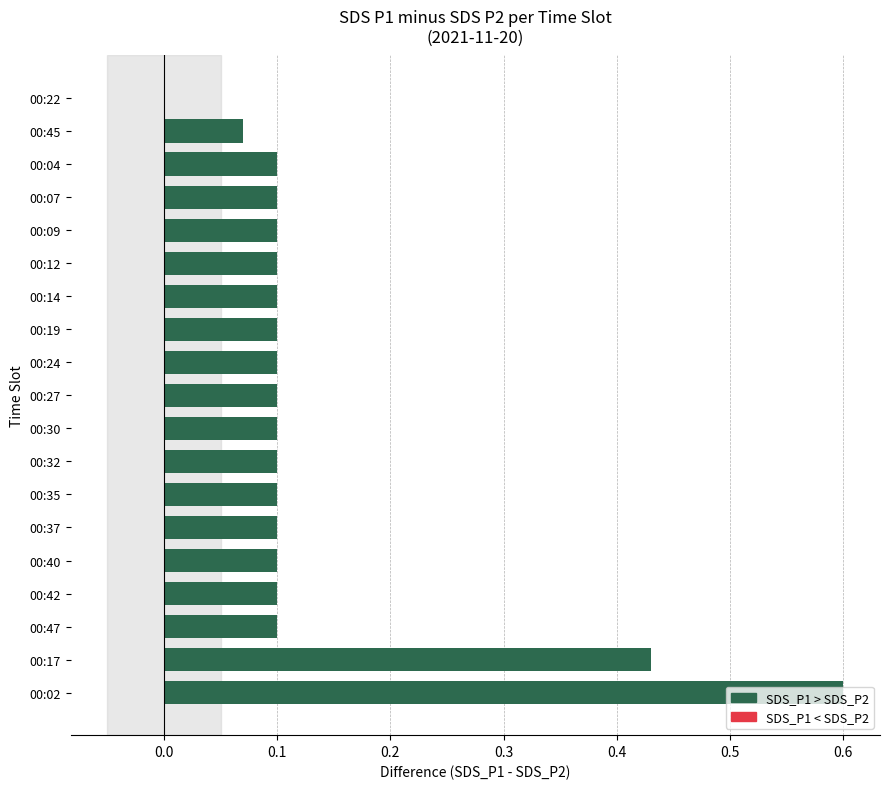

Count the number of data series in this chart.

2